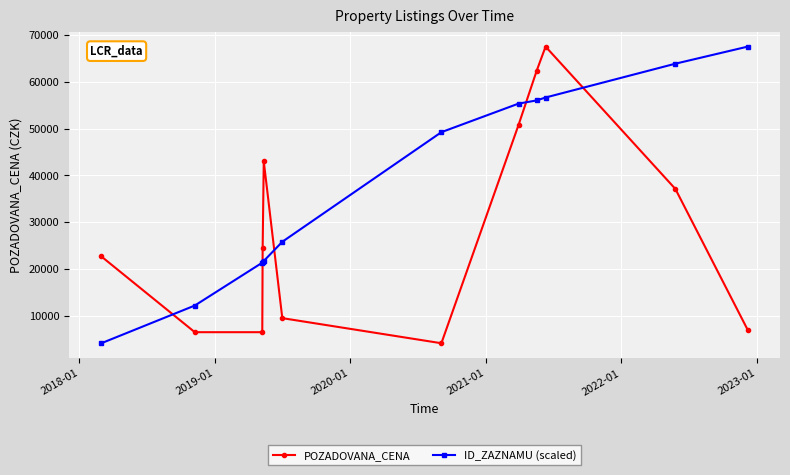

How many intersections are there between POZADOVANA_CENA and ID_ZAZNAMU (scaled)?

5